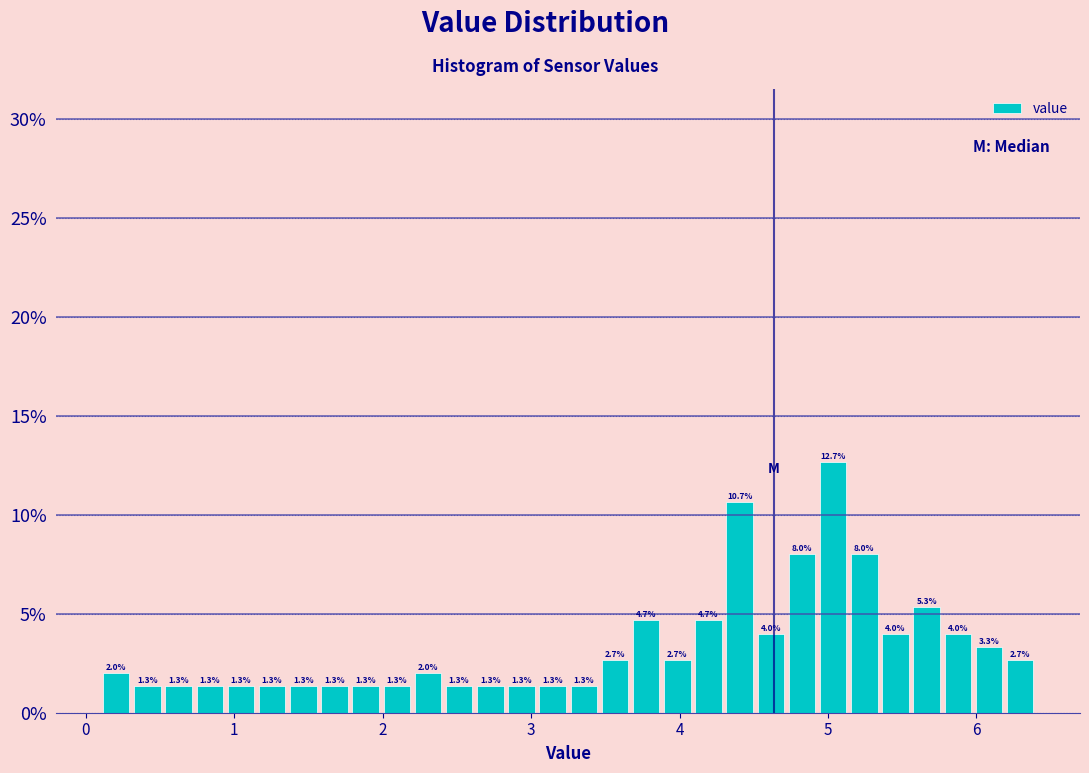

Read against the x-axis, roughly where is the centre of the tallest bar?

5.0